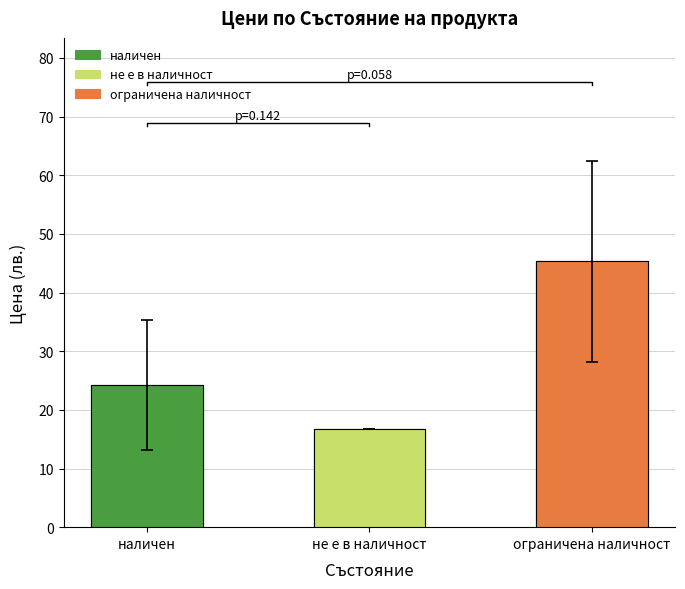

Are the bars horizontal?

No